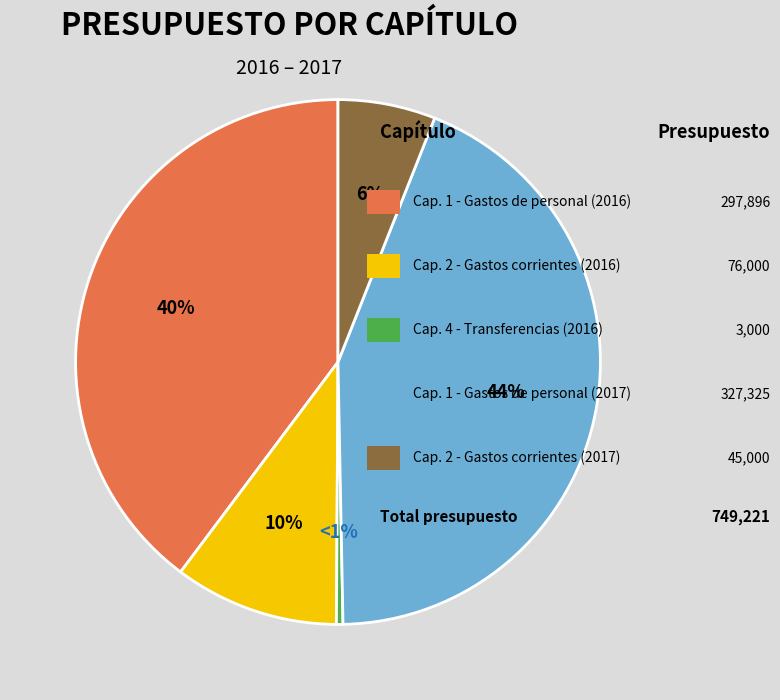

To the nearest percent, what portion does Gastos de personal represent?

40%